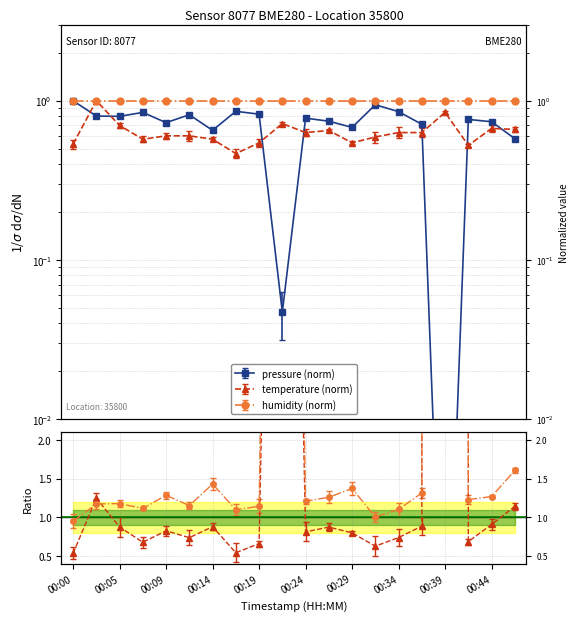

At which category is the sum across all series the highest?

00:02